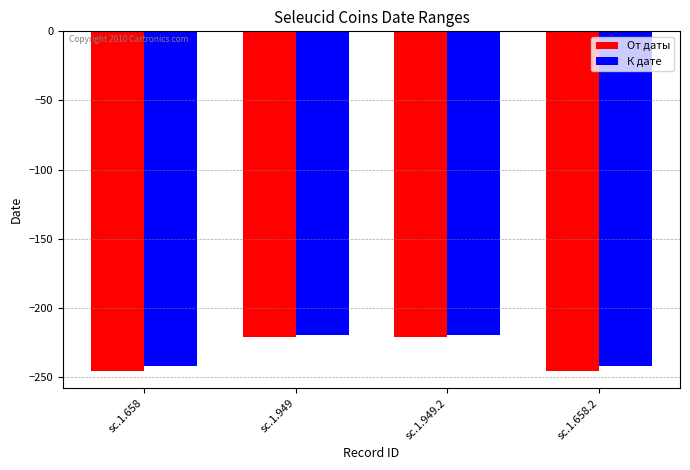

What is the minimum value shown in the chart?

-246